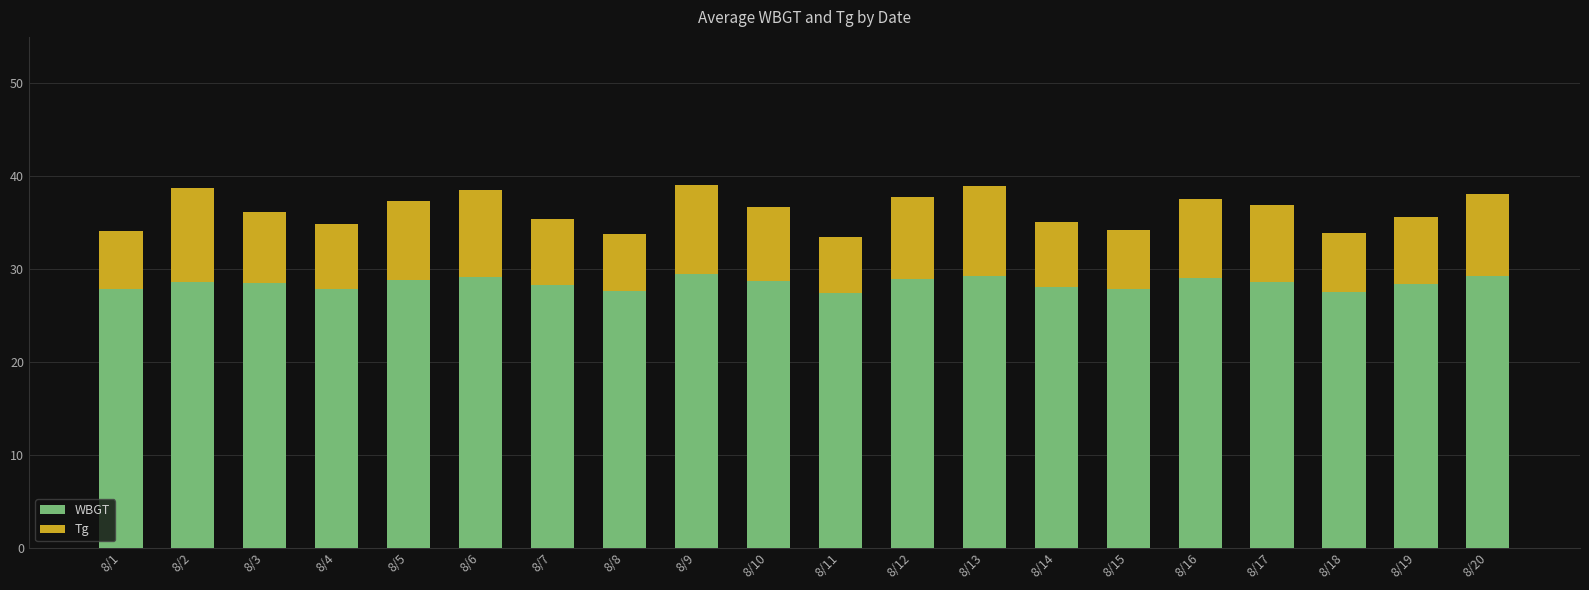

What is the sum of the WBGT values at 8/13 and 8/9?

58.7